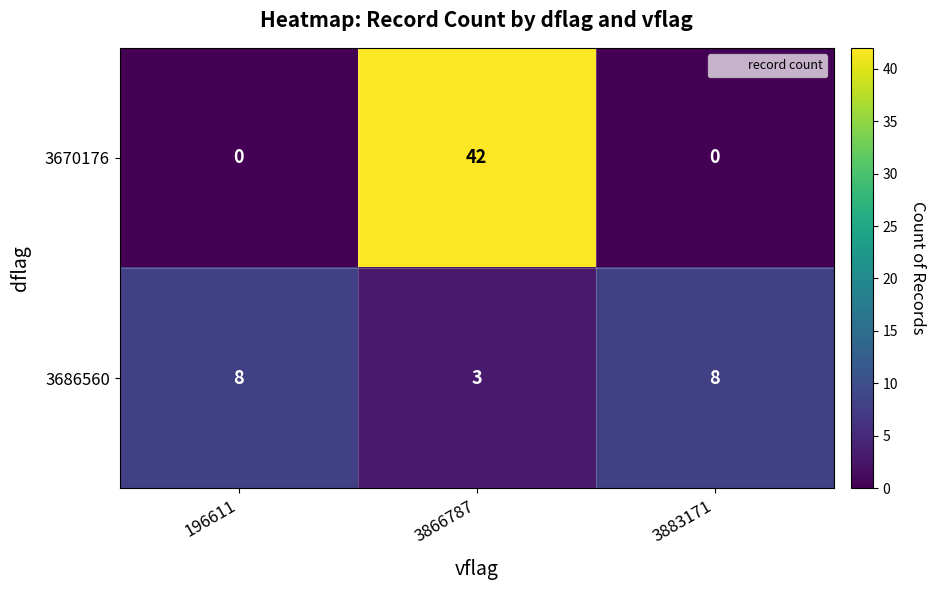

Rank the series at 196611 from lowest to highest value.

3670176, 3686560